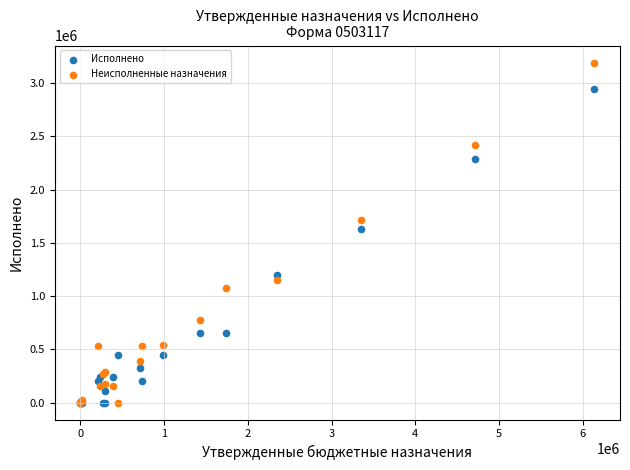

In the Исполнено series, what Y value is closest to 1471062?

1627723.4